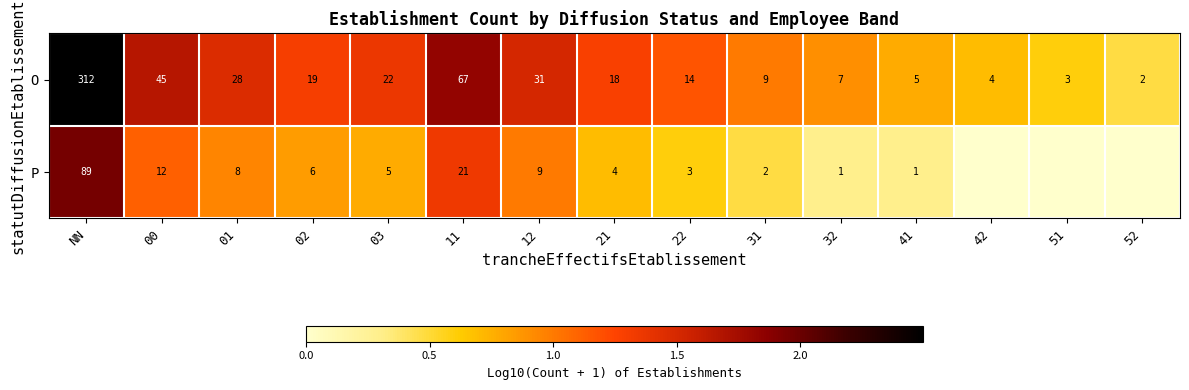

Rank the series at 22 from lowest to highest value.

P, O